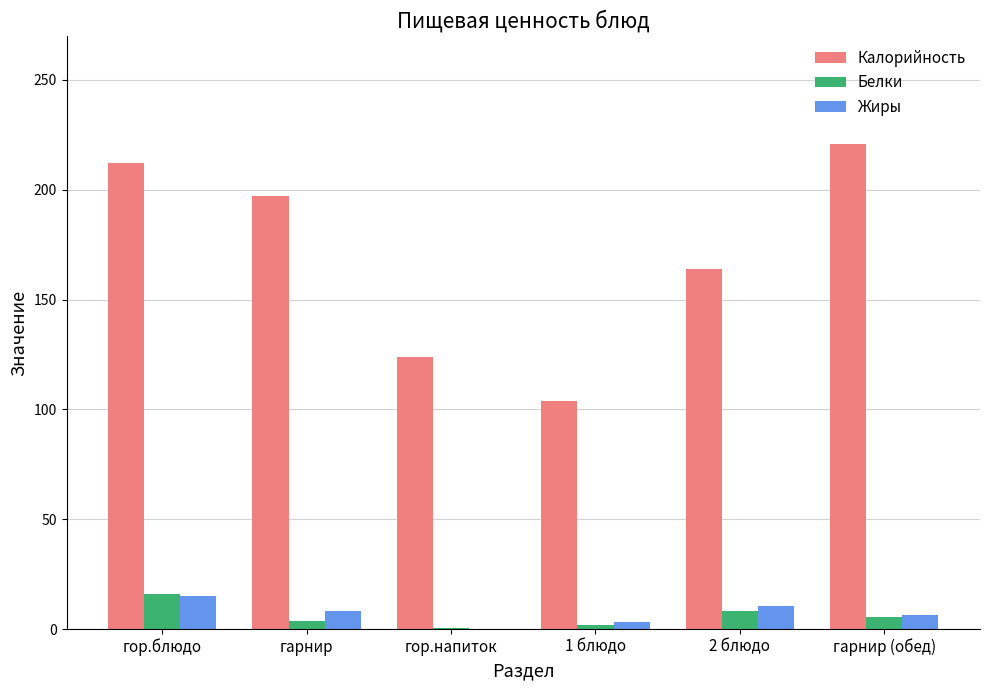

The value of Жиры at 2 блюдо is 10.5. True or false?

True